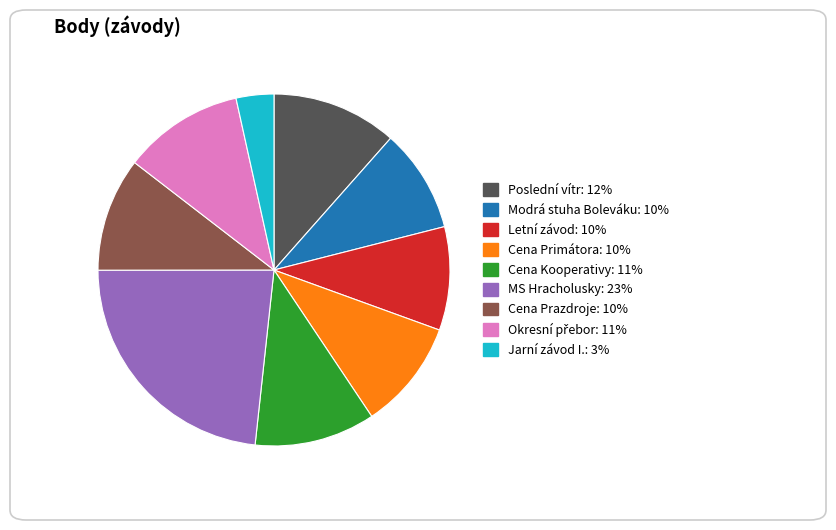

True or false: Letní závod accounts for 10% of the total.

True